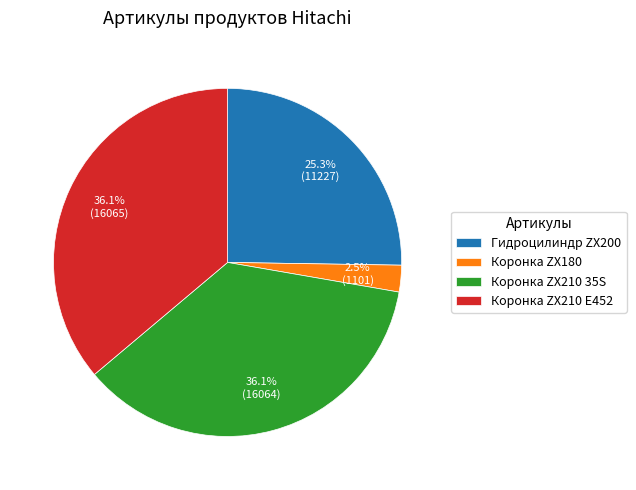

Which category has the smallest portion of the pie?

Коронка ZX180